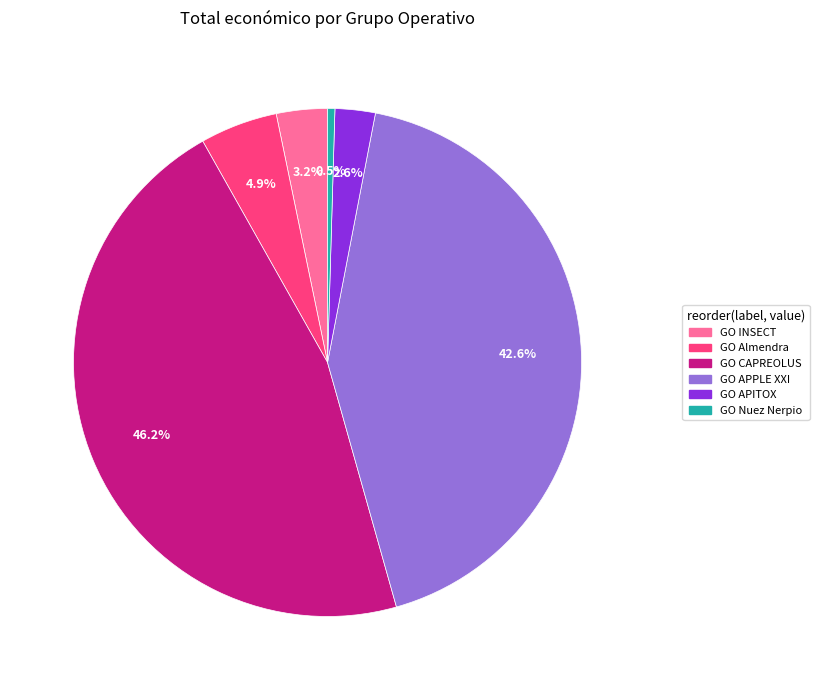

True or false: GO INSECT accounts for 3% of the total.

True